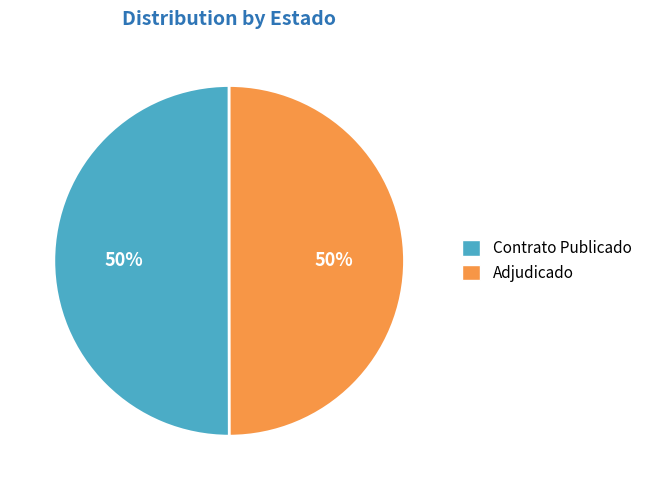

Is the sum of Contrato Publicado and Adjudicado greater than half?

Yes